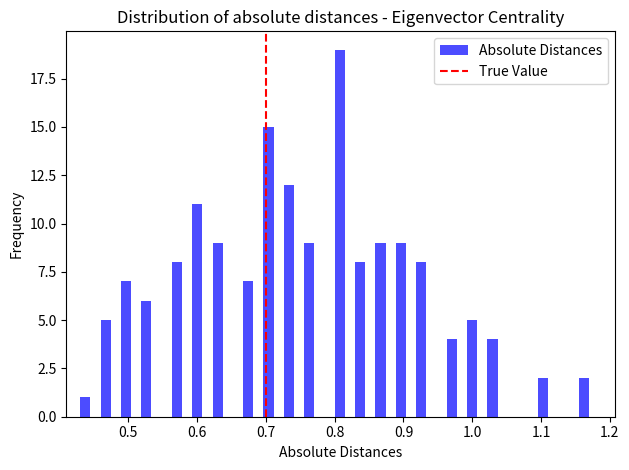

Around what value on the x-axis is the tallest bar? Give the approximate position of its centre, as read against the axis.

0.81